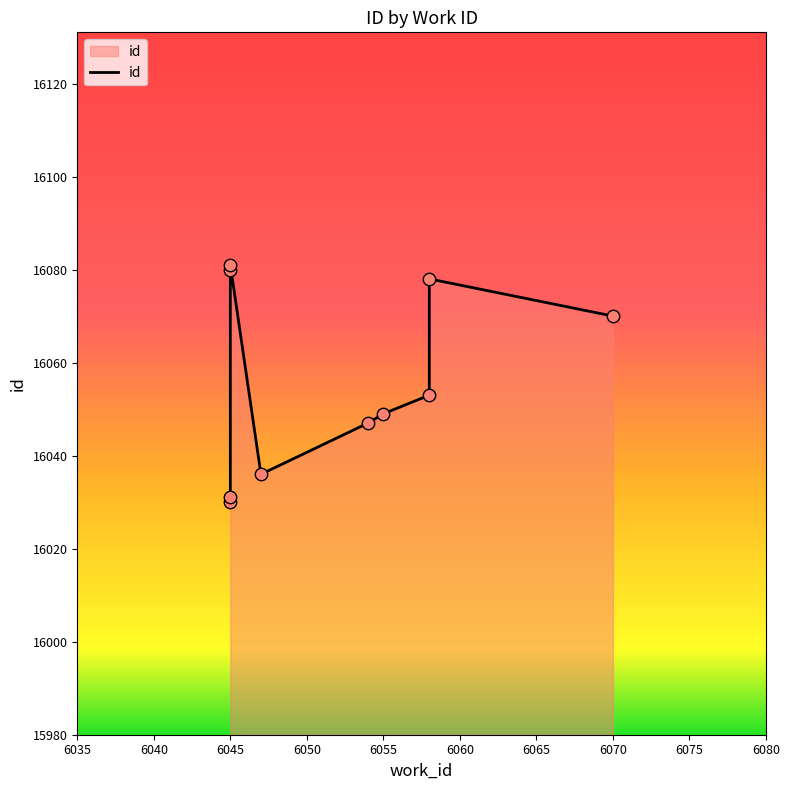

Which has a higher value, 6045 or 6055?

6045